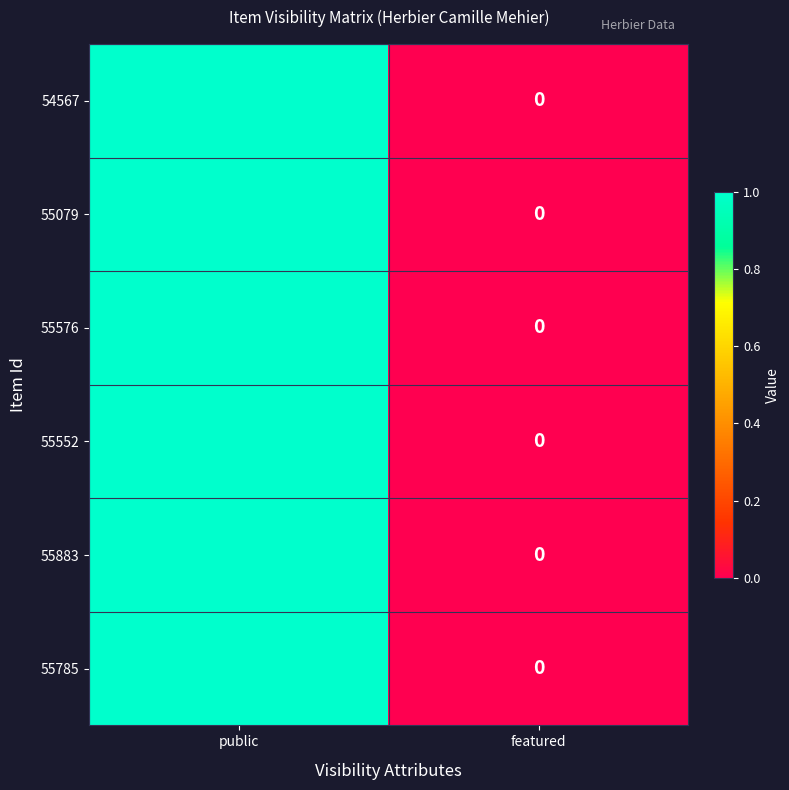

True or false: 54567 has a value of -1 at featured.

False